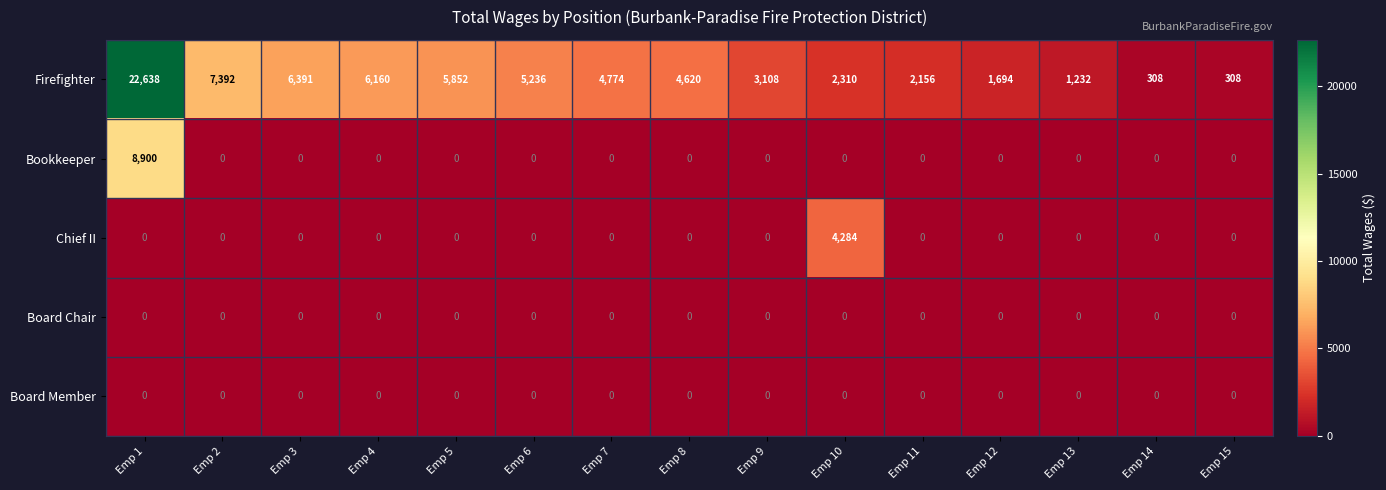

Between Emp 5 and Emp 13, which series saw the biggest shift?

Firefighter